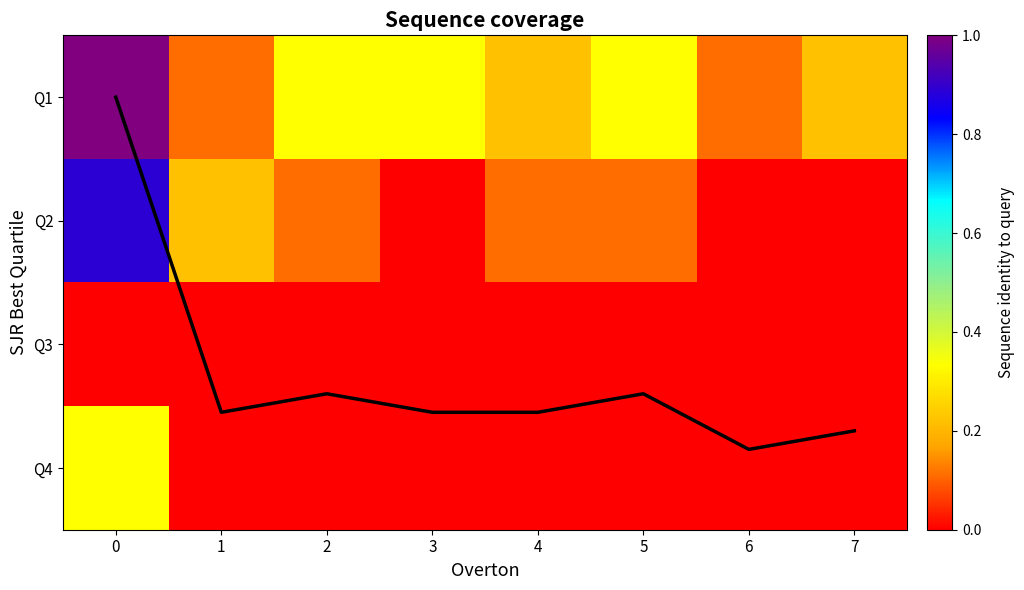

Rank the series at 2 from lowest to highest value.

Q3, Q4, Q2, Q1, coverage line